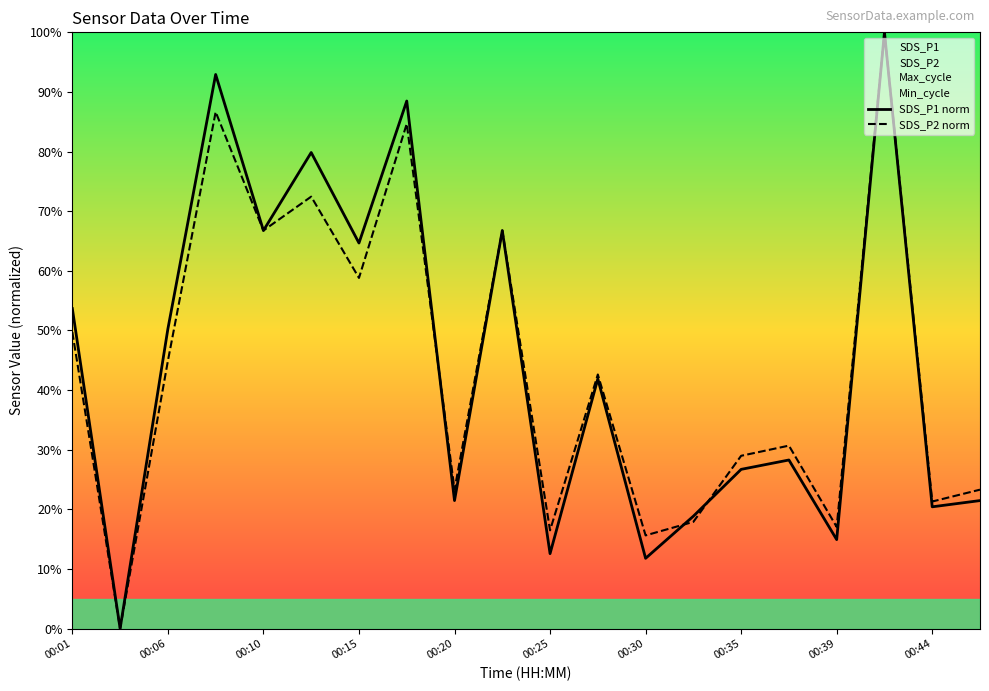

Does the chart display data point markers on the line(s)?

No